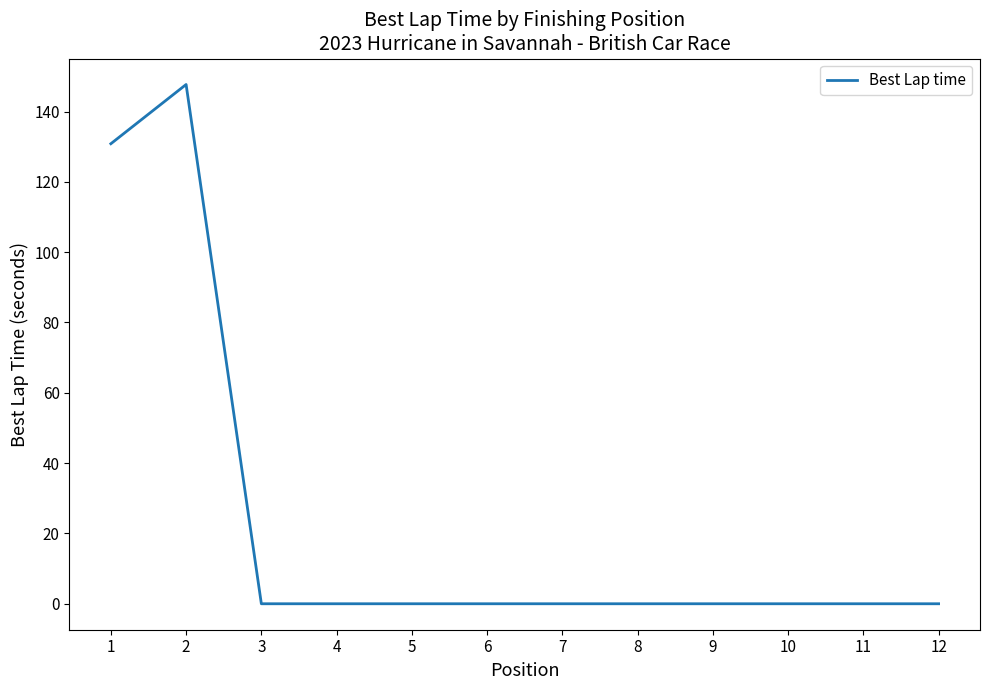

Count the number of categories in the chart.

12